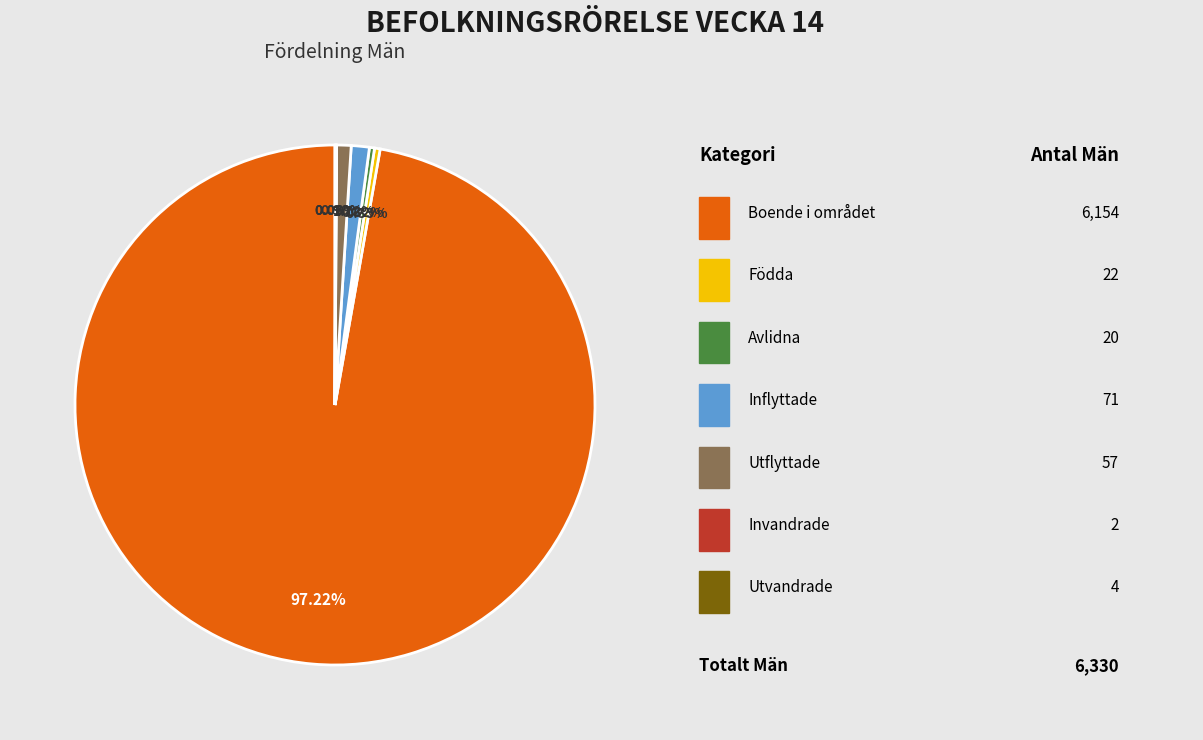

Is there a majority slice in this chart?

Yes